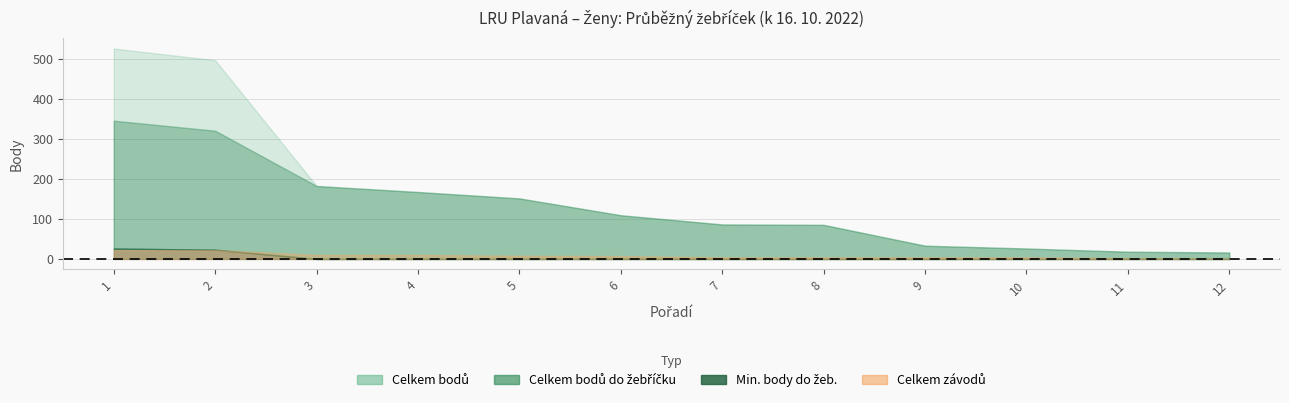

True or false: Celkem bodů do žebříčku has a value of 9 at 11.

False